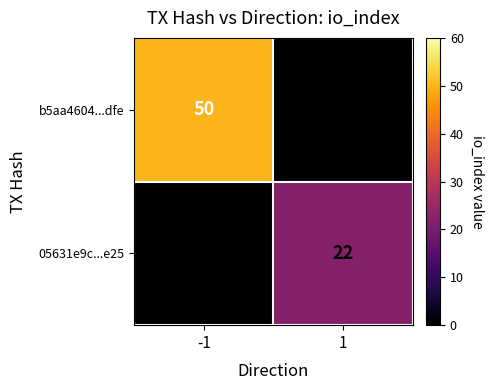

Between 1 and -1, which is larger?

-1